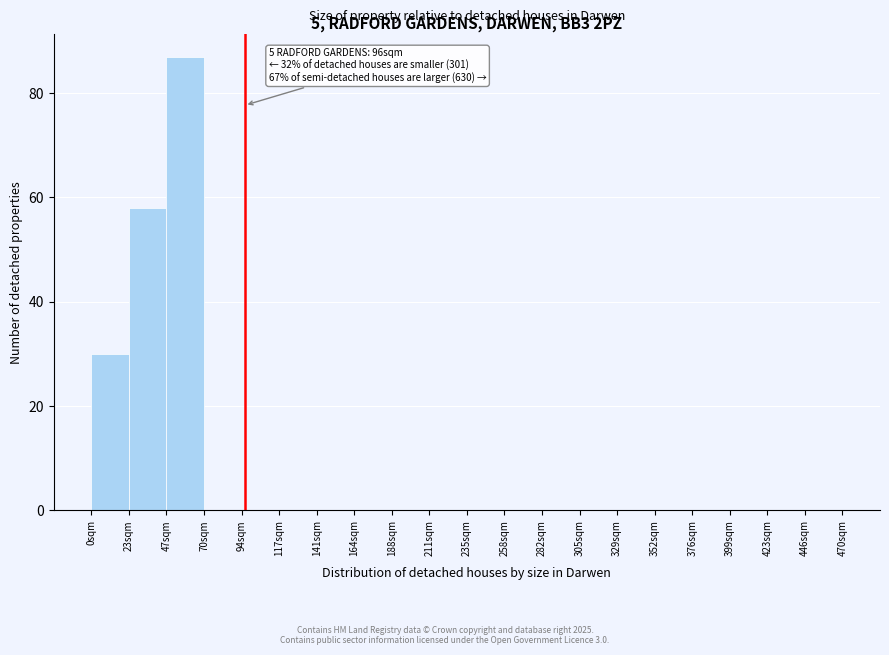

Over which range of the x-axis is the bar tallest?

47.0 to 70.5